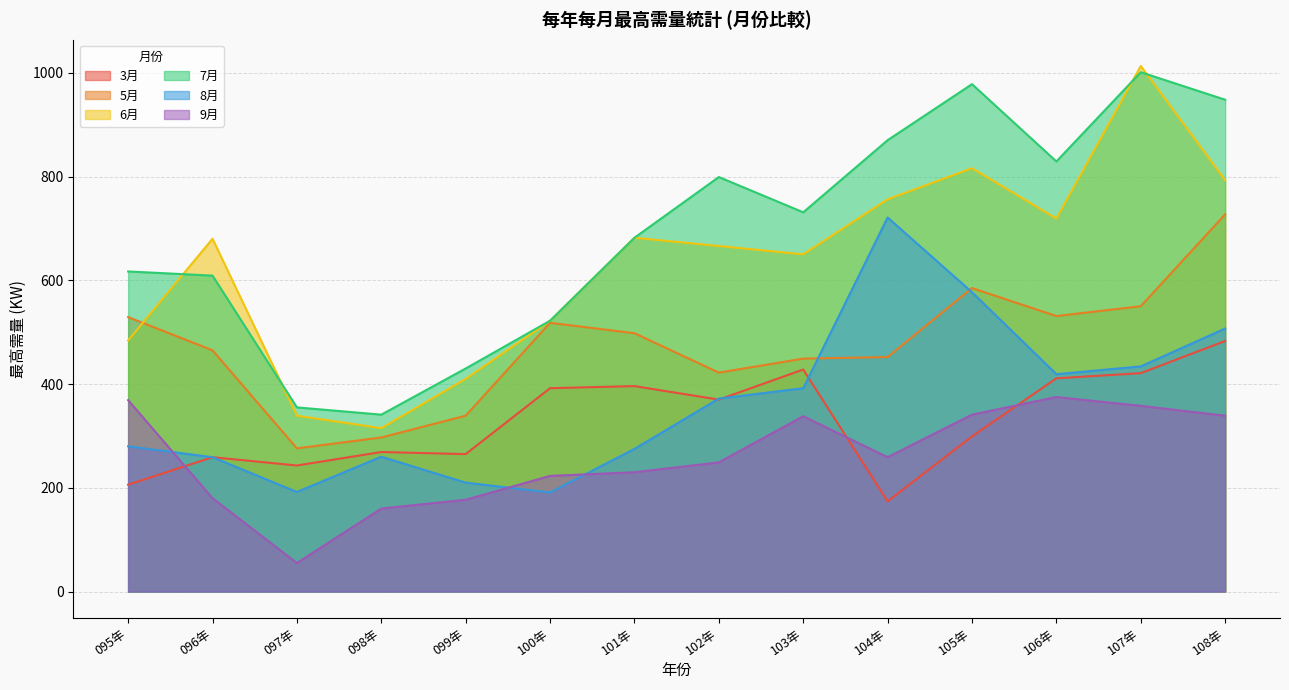

Which series changed the most between 095年 and 103年?

3月